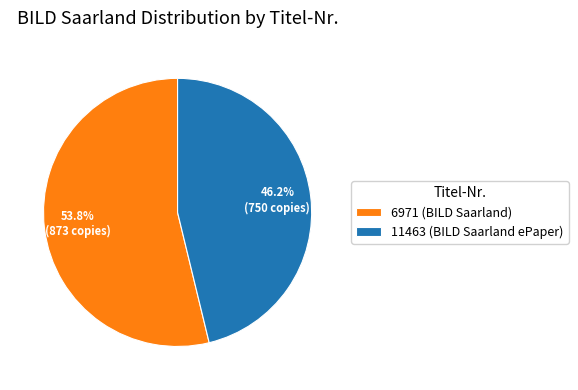

Is the sum of 6971 (BILD Saarland) and 11463 (BILD Saarland ePaper) greater than half?

Yes